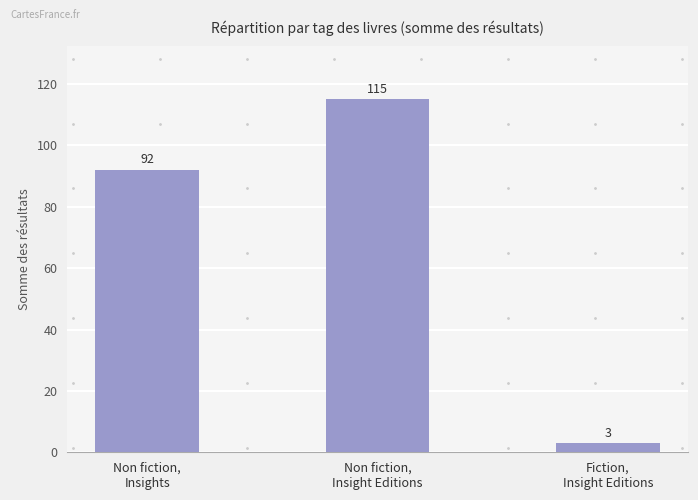

Rank the categories by value from highest to lowest.

Non fiction,
Insight Editions, Non fiction,
Insights, Fiction,
Insight Editions